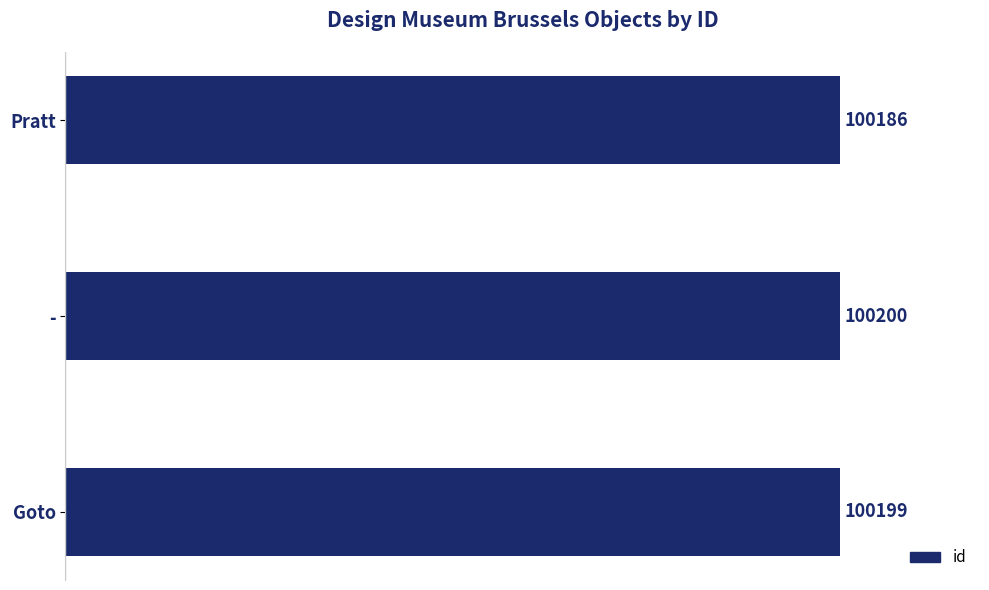

How many bars are there in total?

3